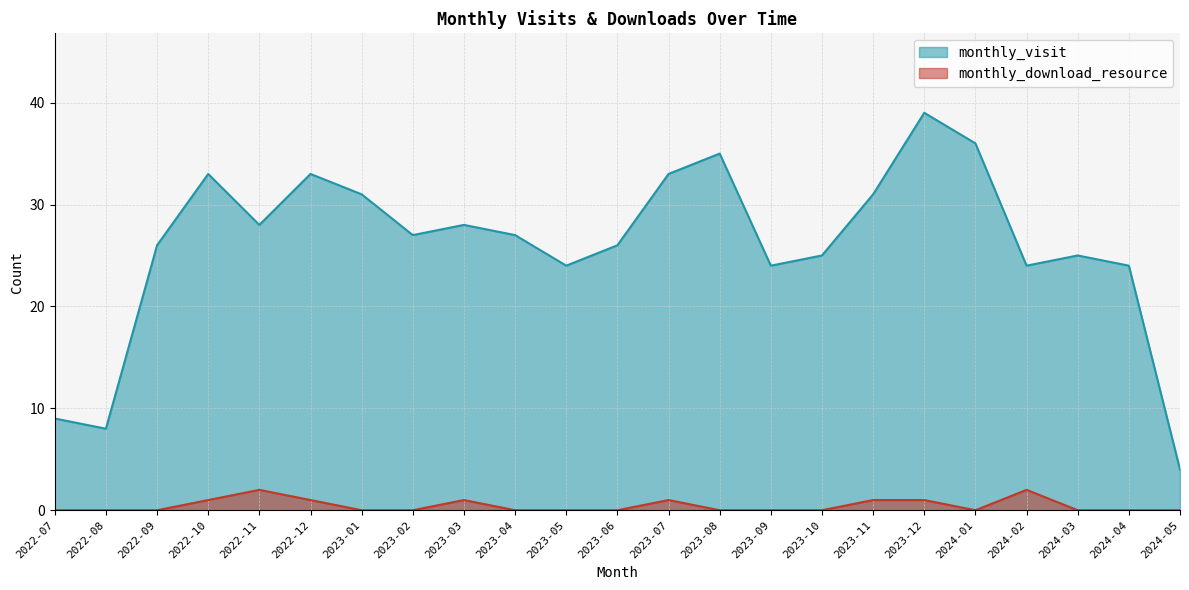

What is the sum of all monthly_visit values?

600